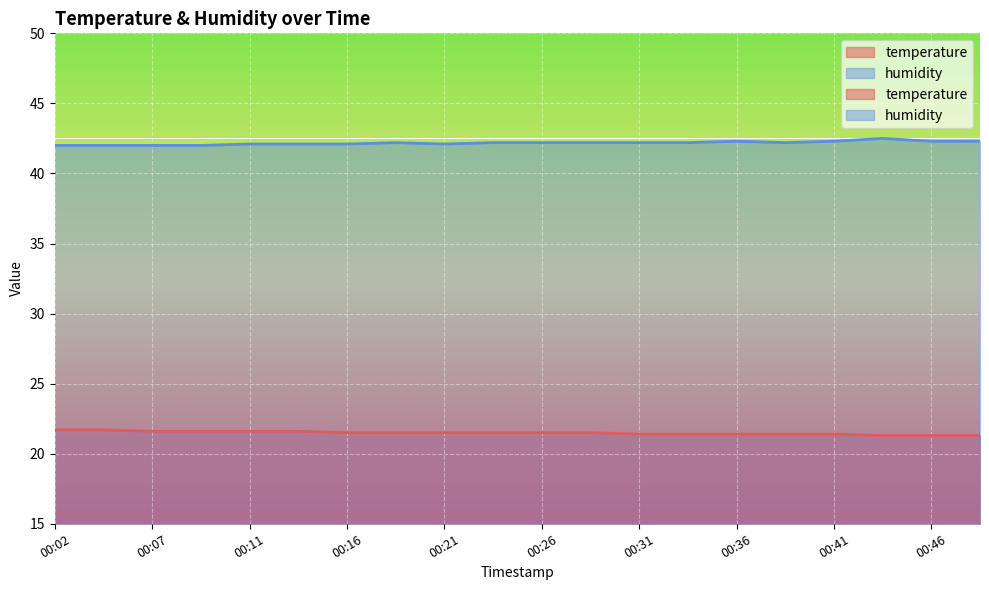

What is the sum of all humidity values?

843.5